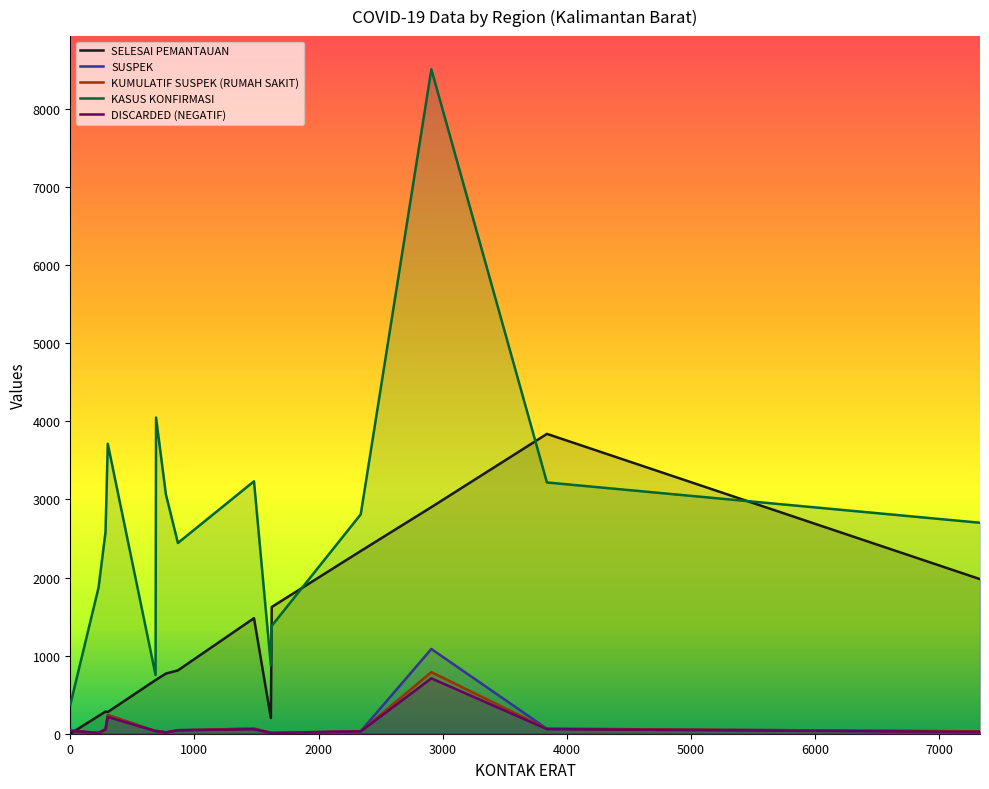

True or false: DISCARDED (NEGATIF) and KUMULATIF SUSPEK (RUMAH SAKIT) intersect in this chart.

False